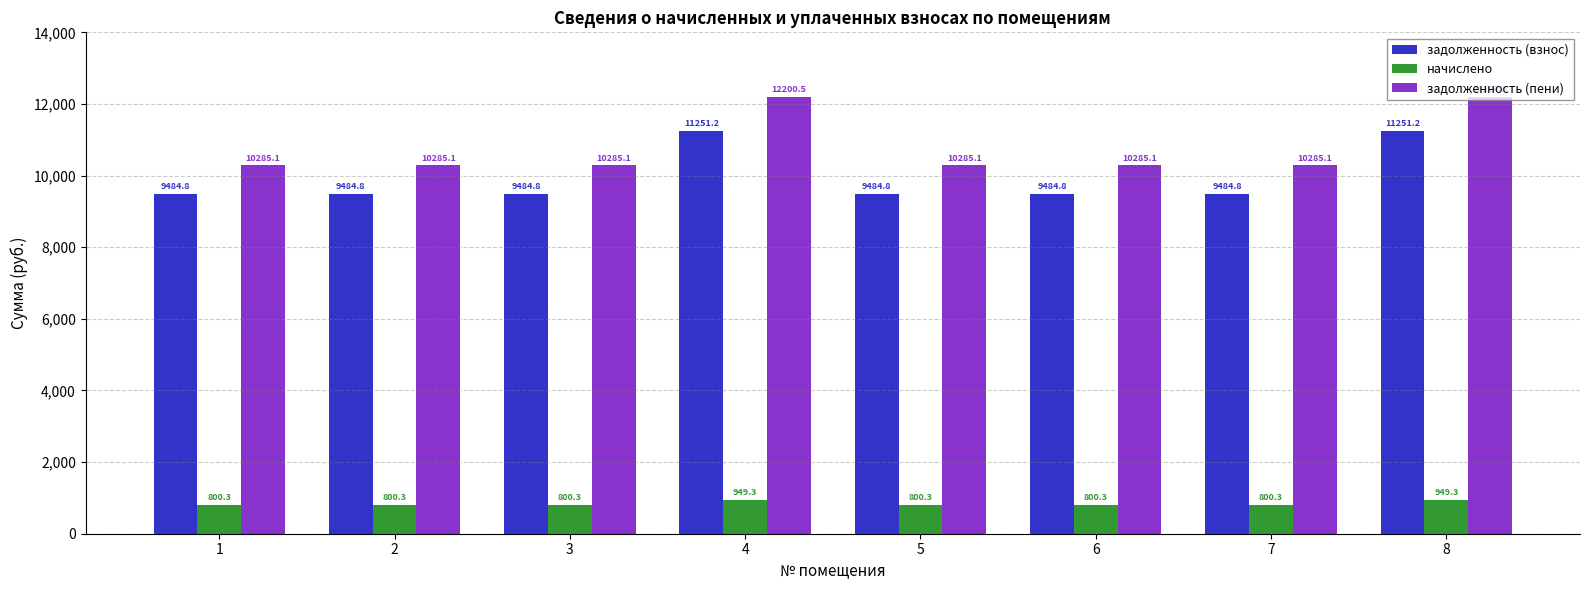

The задолженность (пени) series shows 10285.1 at 5. True or false?

True